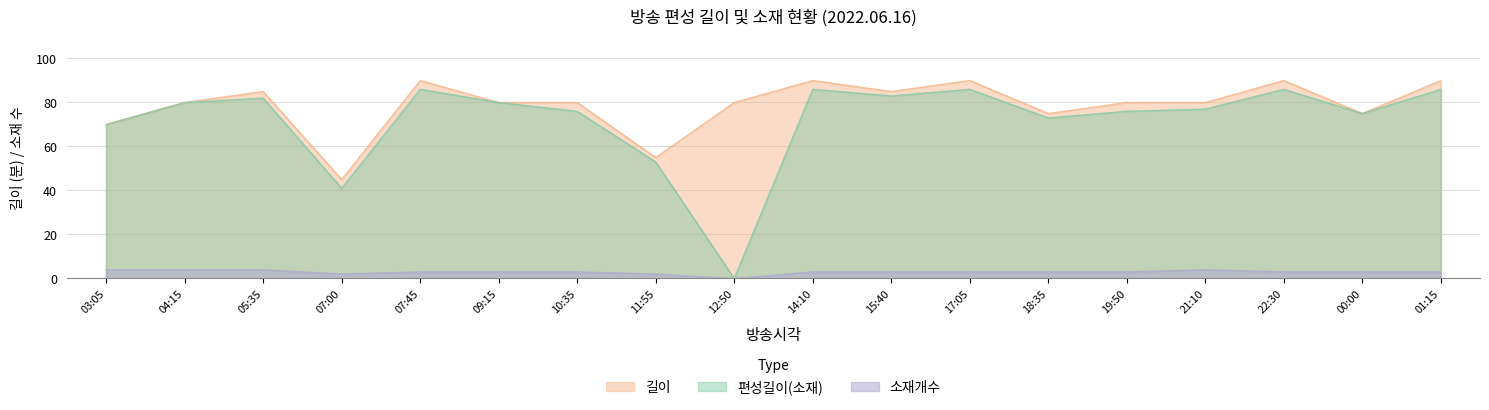

True or false: 편성길이(소재) and 소재개수 cross at least once.

False